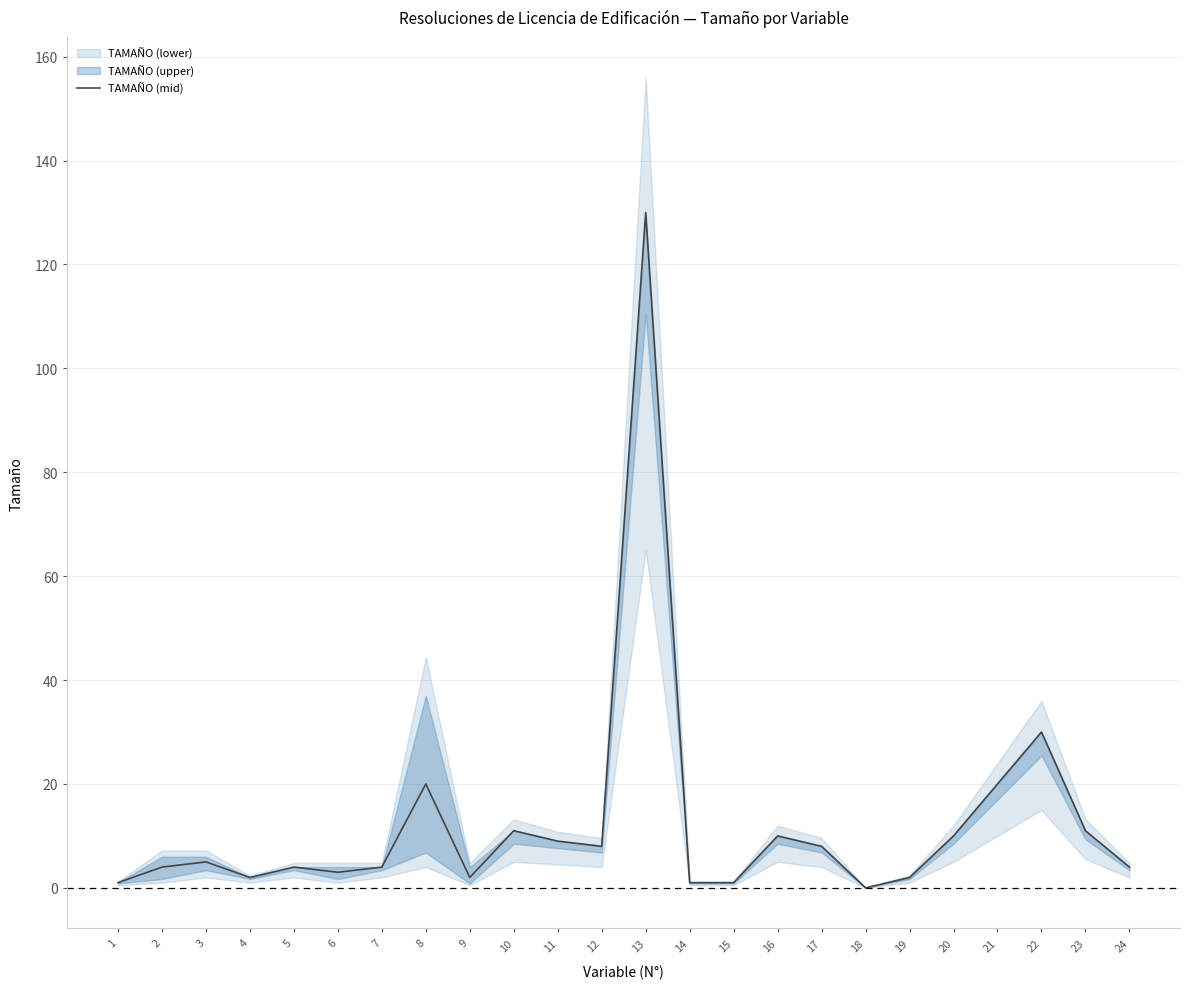

At which category does the chart reach its peak across all series?

13